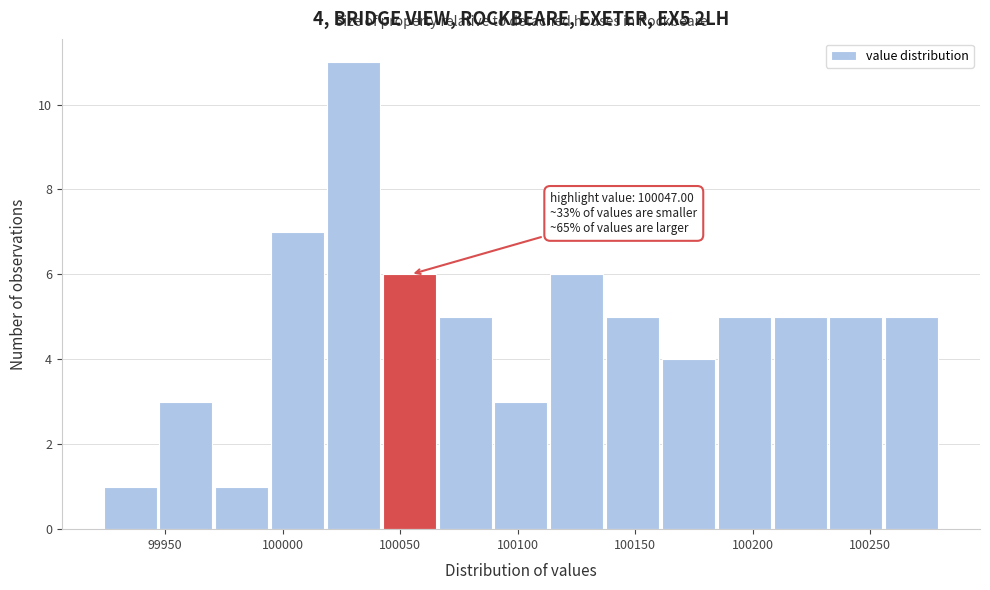

Which range on the x-axis has the tallest bar?

100020 to 100045